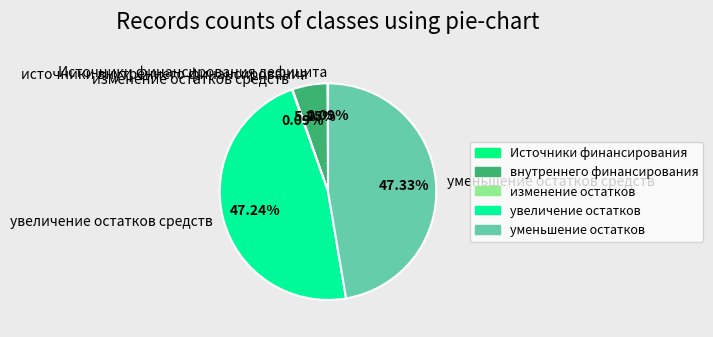

Between источники внутреннего финансирования and увеличение остатков средств, which is larger?

увеличение остатков средств